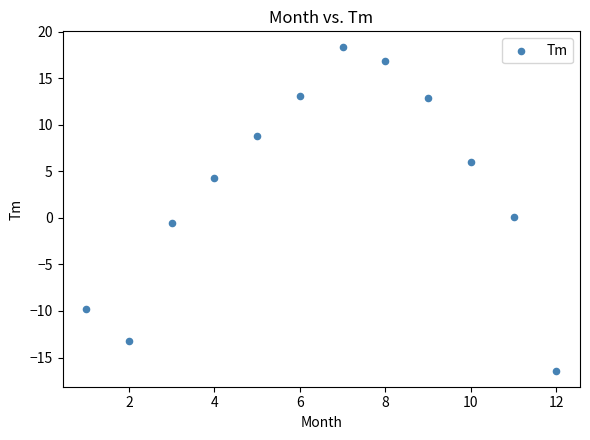

What is the range of Y values (max minus min)?

34.7